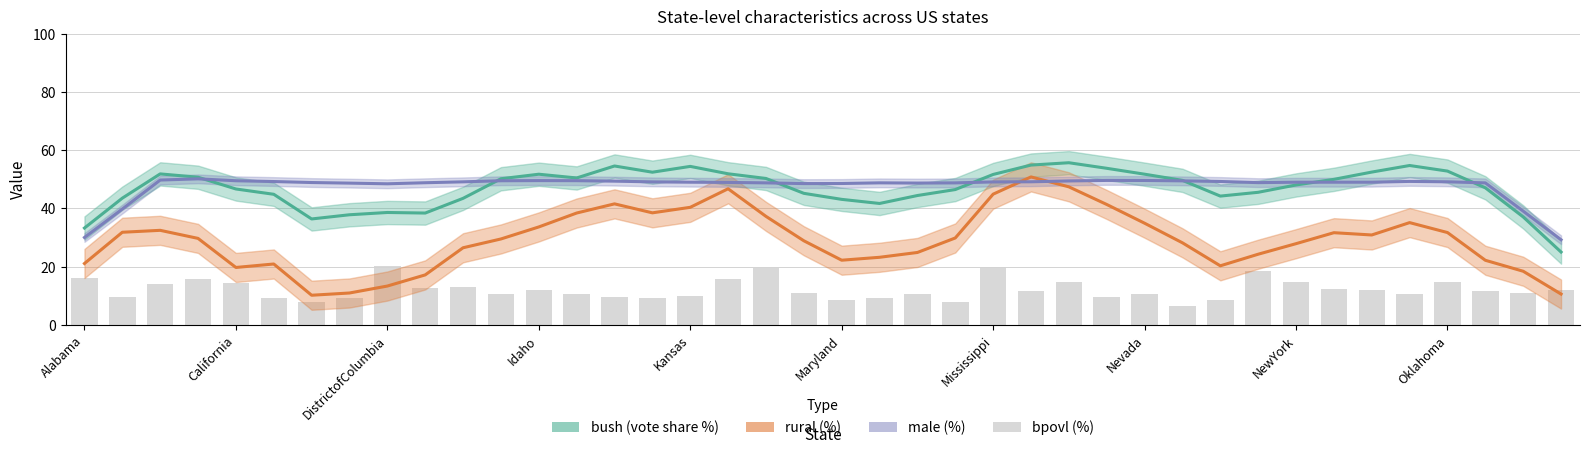

What are all the series names shown in the legend?

bush (vote share %), rural (%), male (%), bpovl (%)